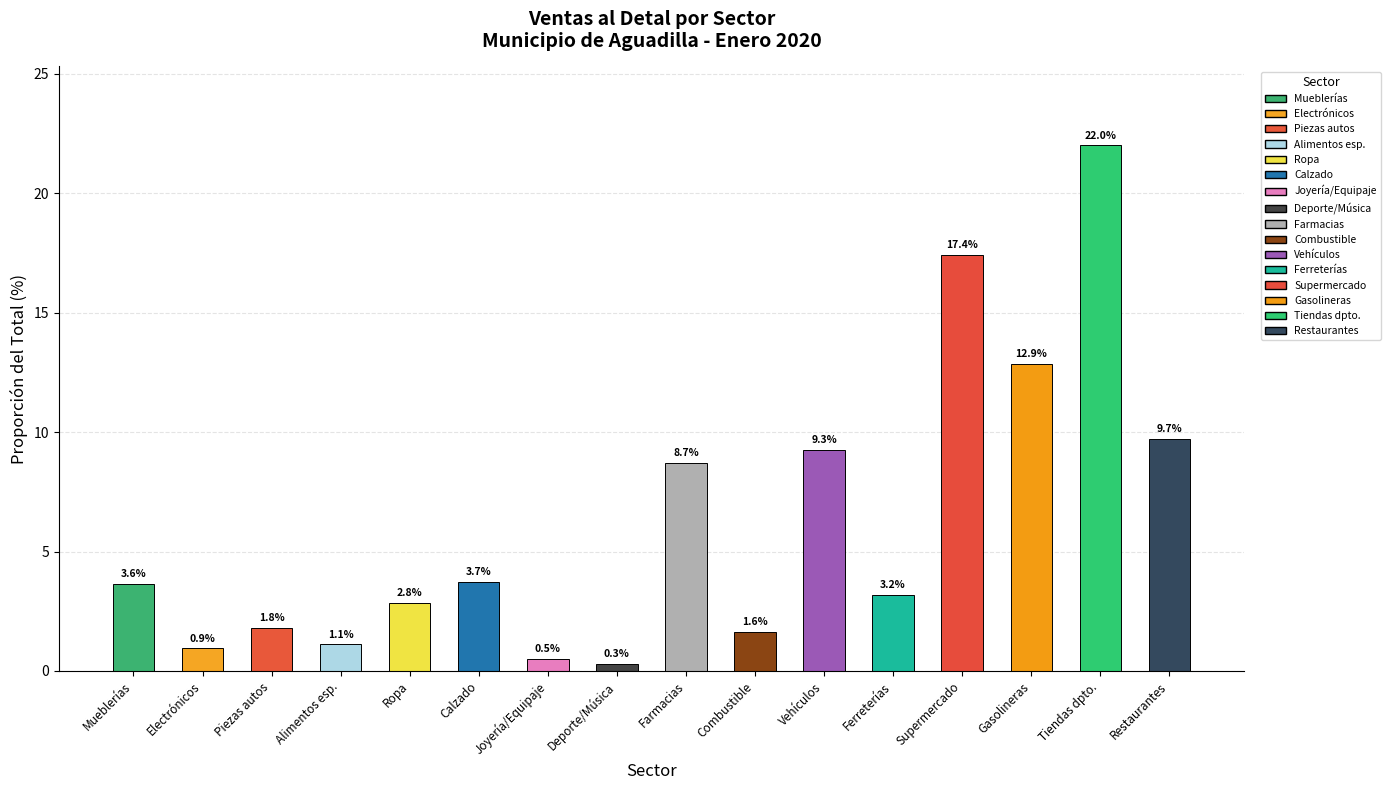

What is the difference between the values at Joyería/Equipaje and Ferreterías?

2.7